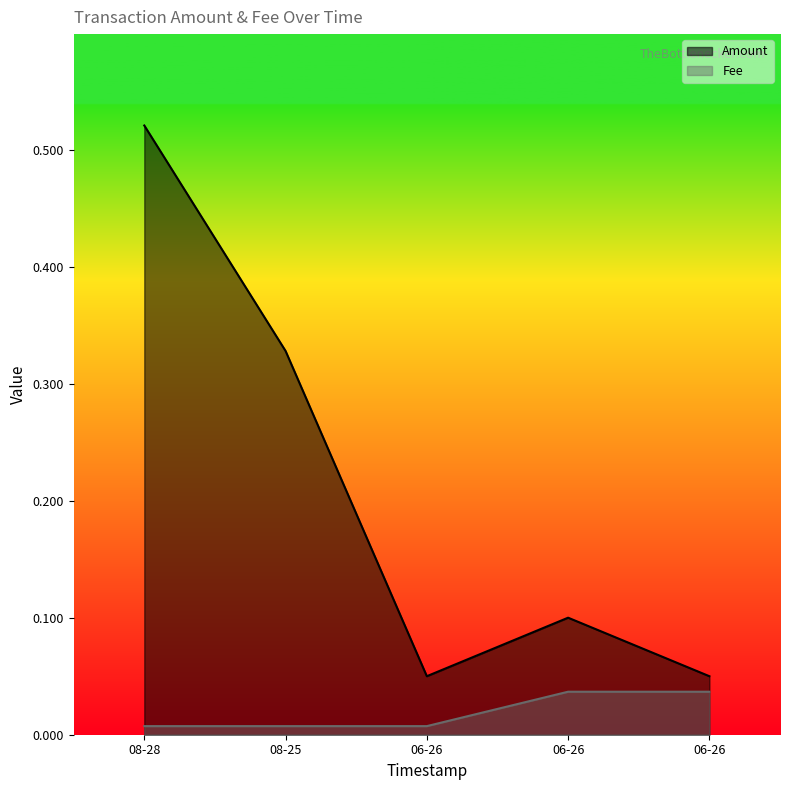

True or false: Fee and Amount cross at least once.

False